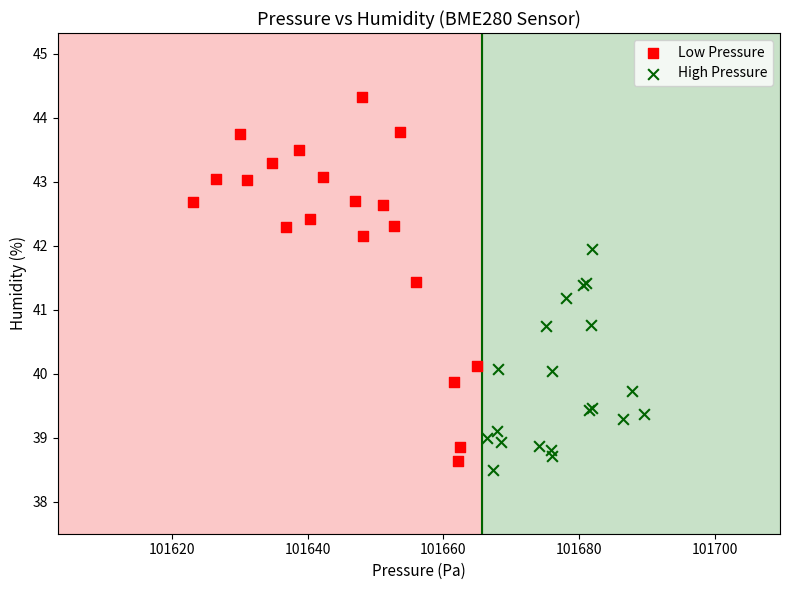

Which series reaches the maximum Y coordinate?

Low Pressure